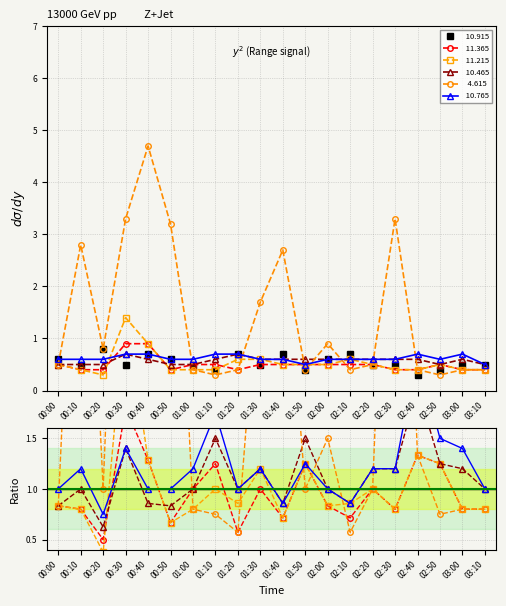

What is the value of the  10.765 point at the 10th from the left?

0.6